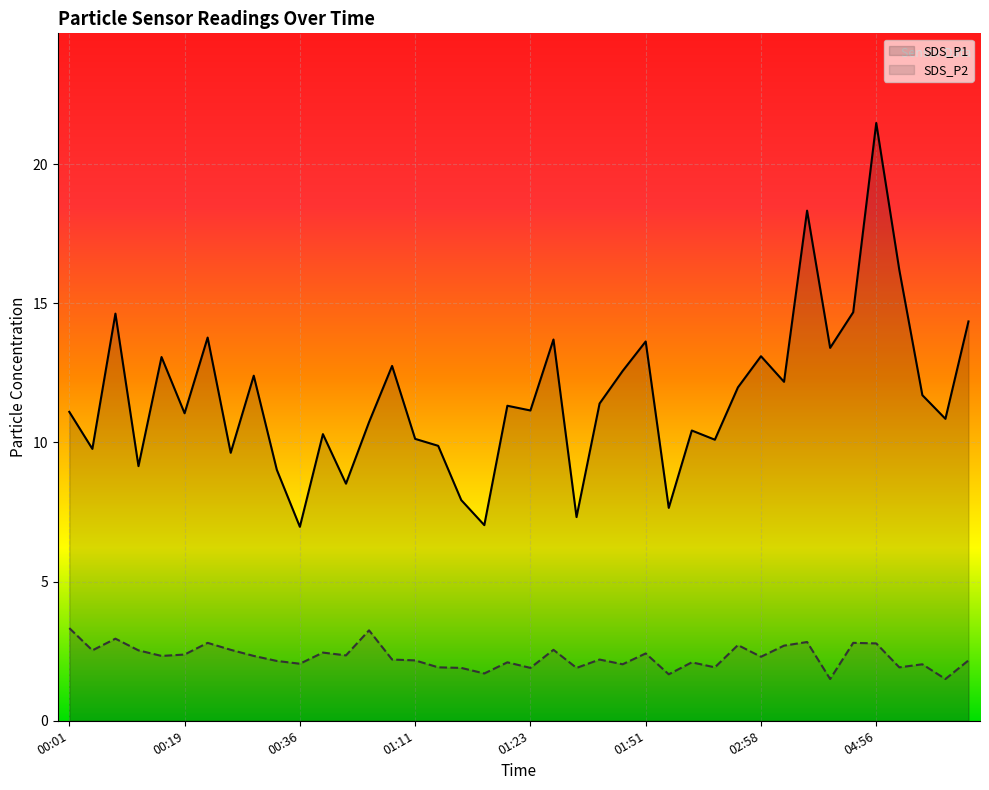

What is the value of the SDS_P2 point at the 37th from the left?

1.9